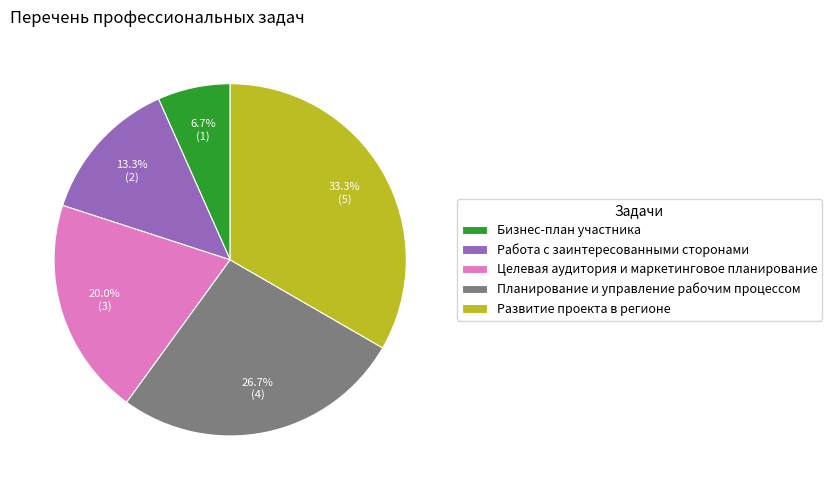

To the nearest percent, what is the difference between the largest and smallest slice percentages?

27%